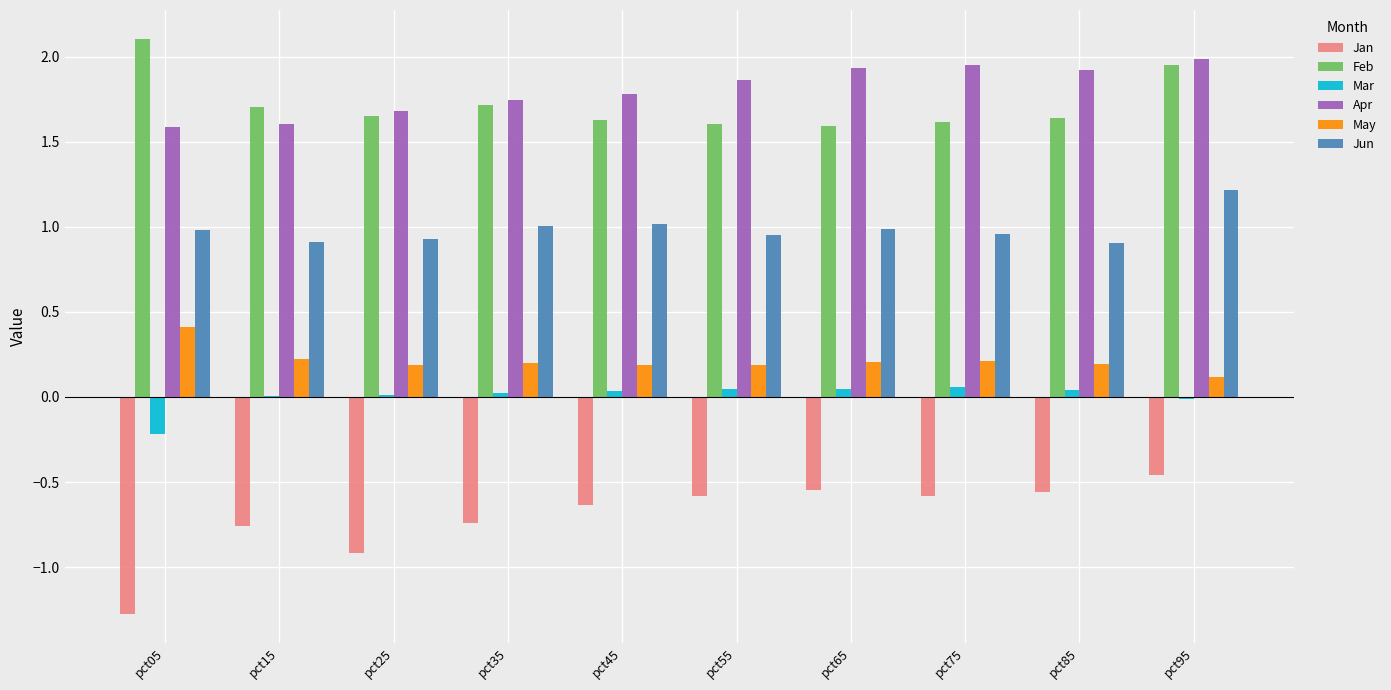

What is the highest value of the Jun series?

1.2